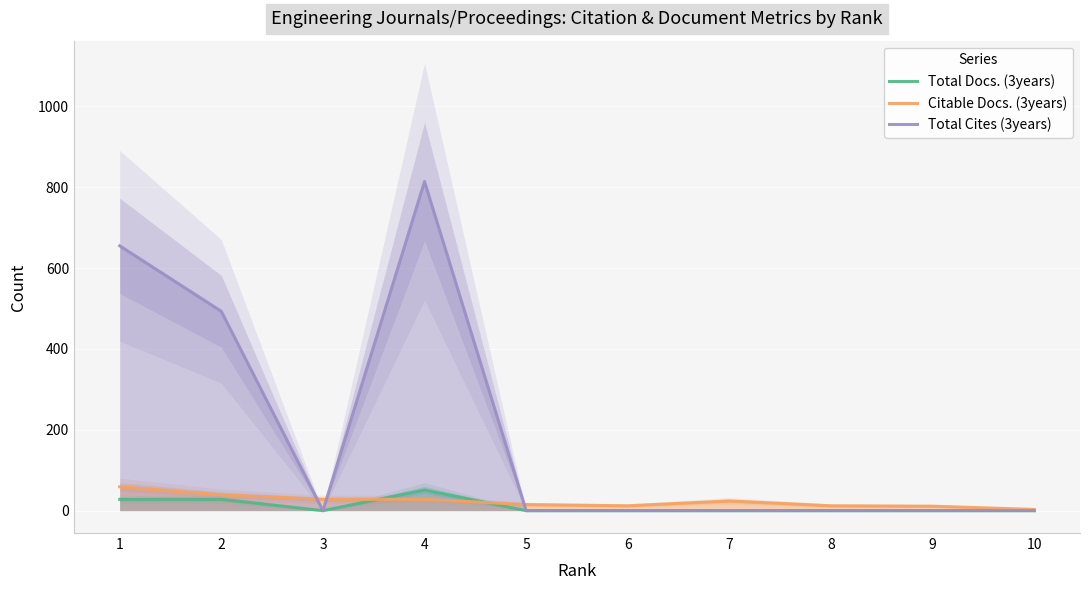

True or false: Citable Docs. (3years) has more than 1 interior local peaks.

False